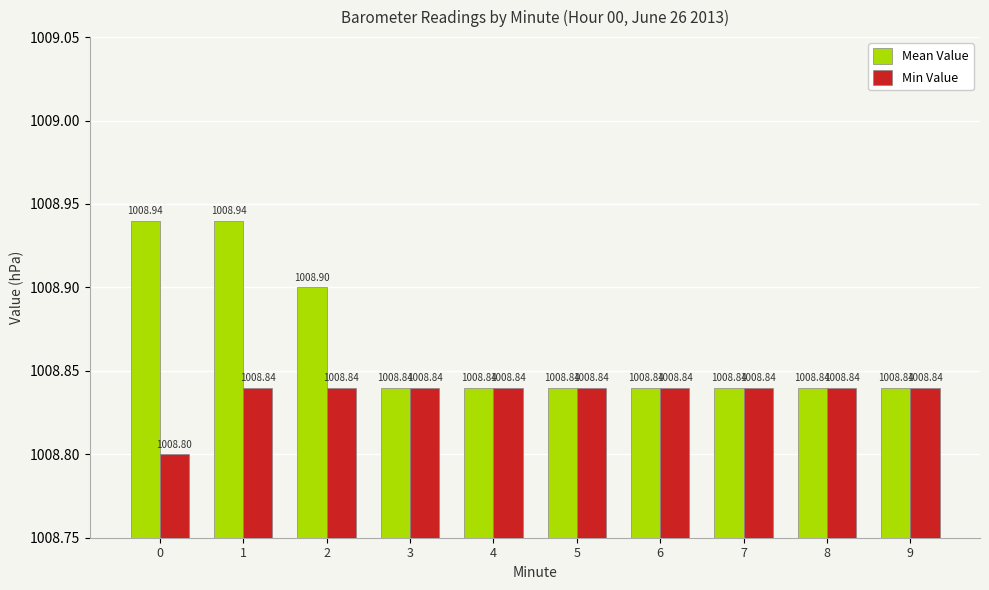

List the series in order of their peak value, highest first.

Mean Value, Min Value